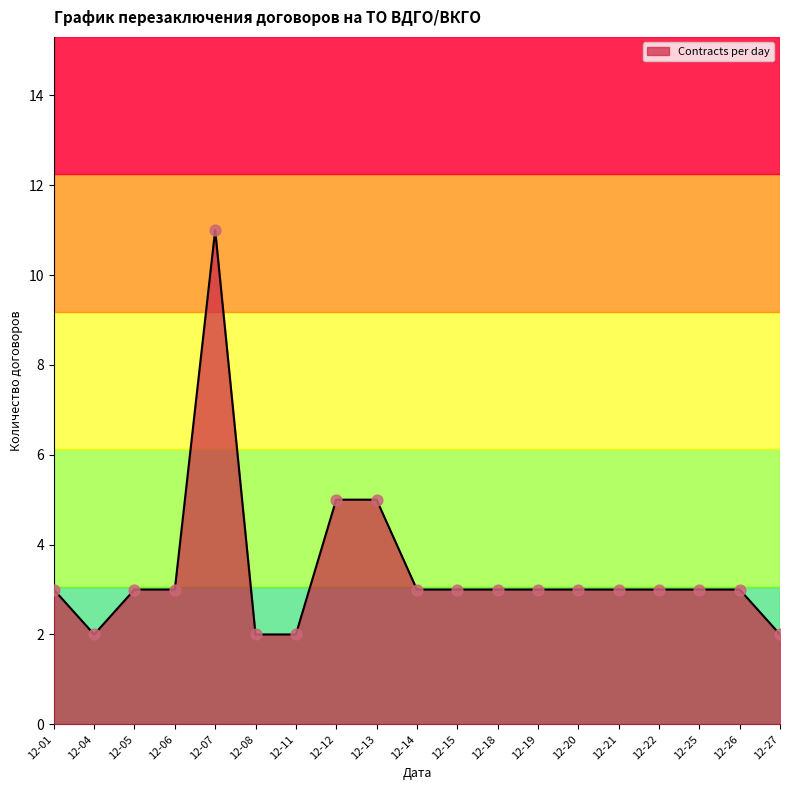

What is the ratio of the value at 12-27 to the value at 12-14?

0.7